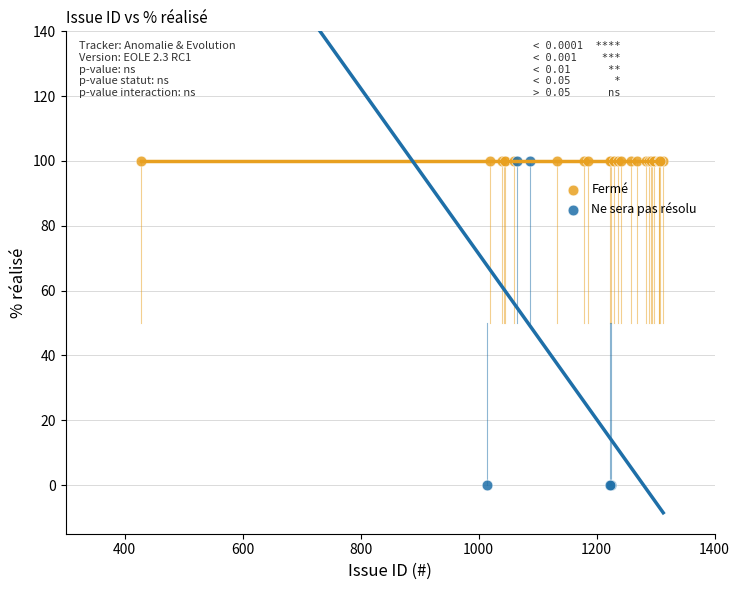

Which series reaches the minimum Y coordinate?

Ne sera pas résolu